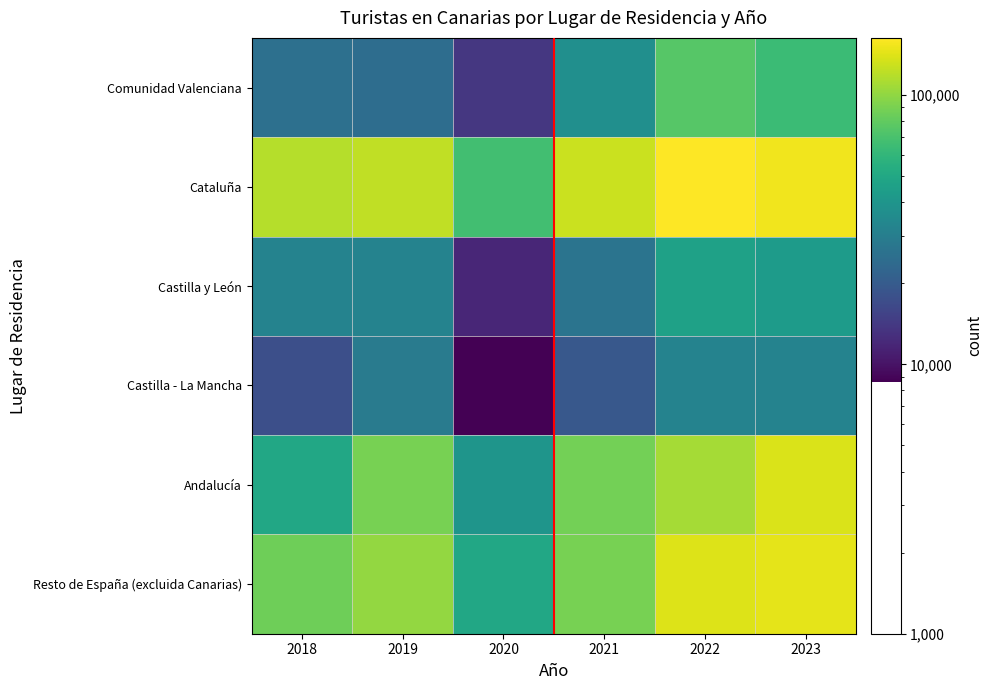

At how many categories does at least one series exceed 82187?

5